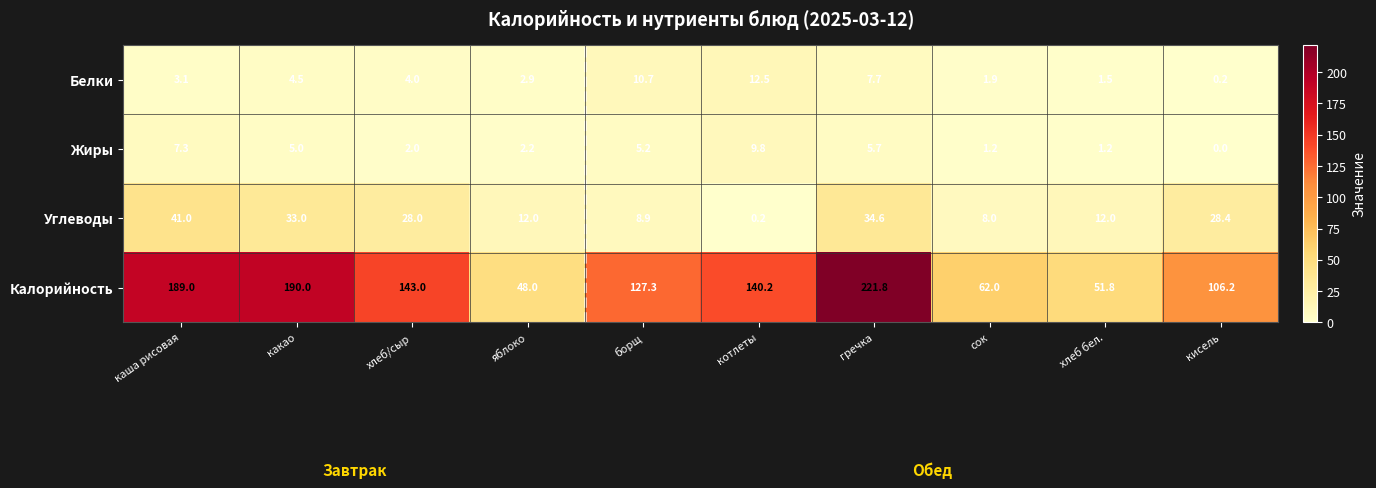

At how many categories does at least one series exceed 183?

3